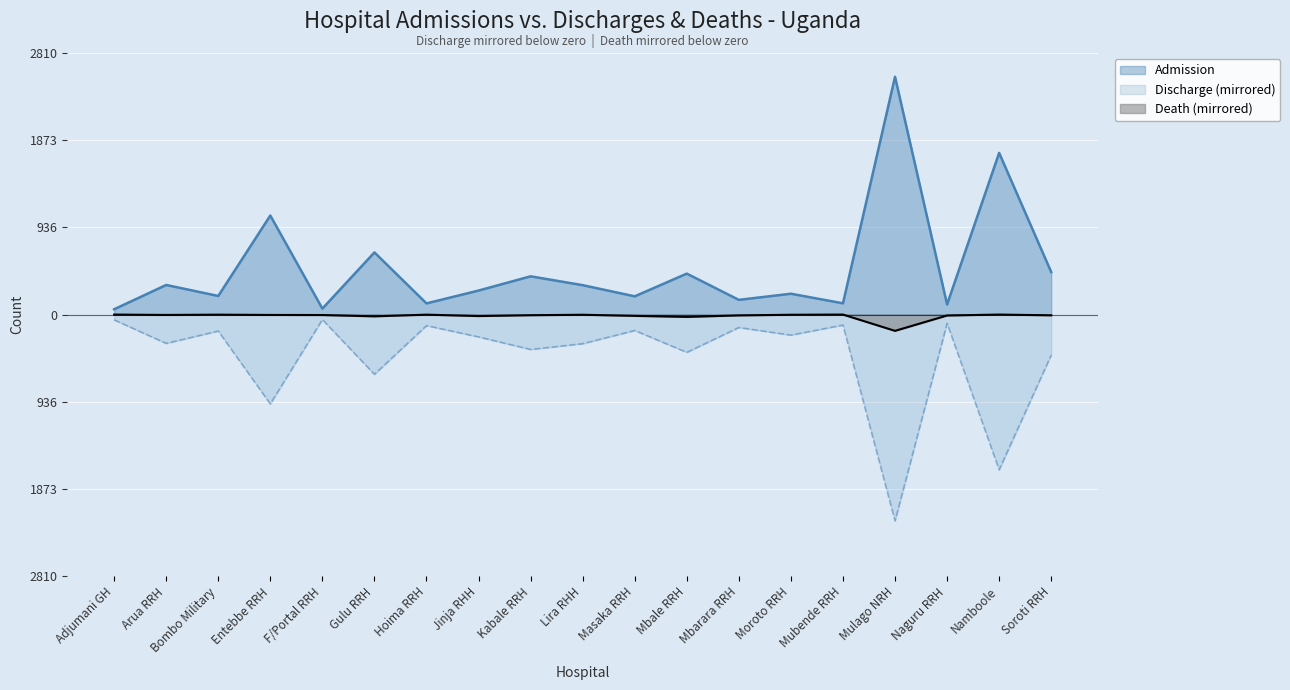

Reading right to left, what are all the values shown in this chart?

Admission: 457	1737	109	2555	121	224	158	440	196	316	411	258	120	668	64	1064	200	318	57
Discharge: -435	-1668	-94	-2217	-113	-221	-139	-406	-171	-313	-375	-240	-119	-642	-54	-960	-177	-310	-57
Death: -8	0	-10	-175	0	-2	-9	-25	-14	-2	-7	-16	-1	-19	-5	-4	-1	-4	0